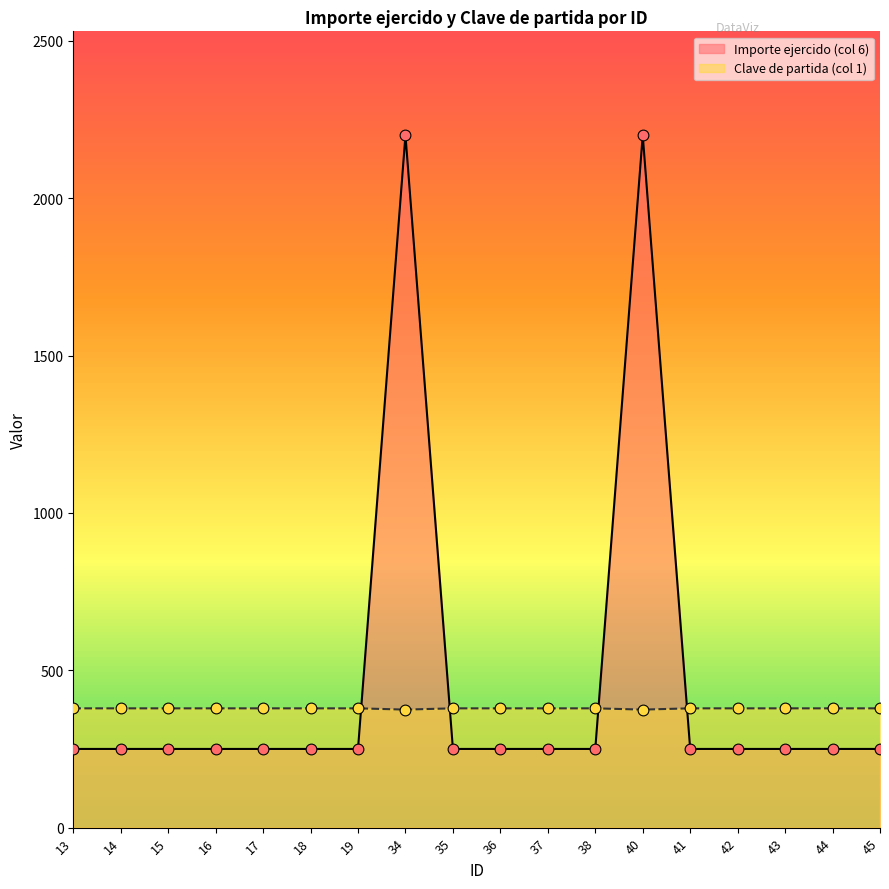

Which series has the largest total across all categories?

Importe ejercido (col 6)